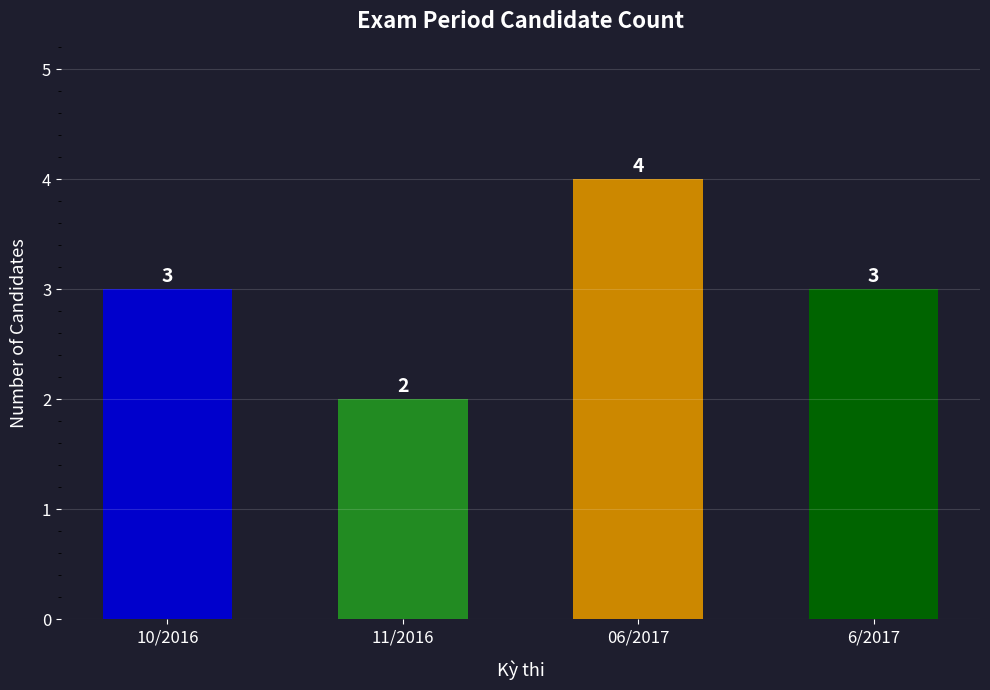

The value at 11/2016 is 3. True or false?

False